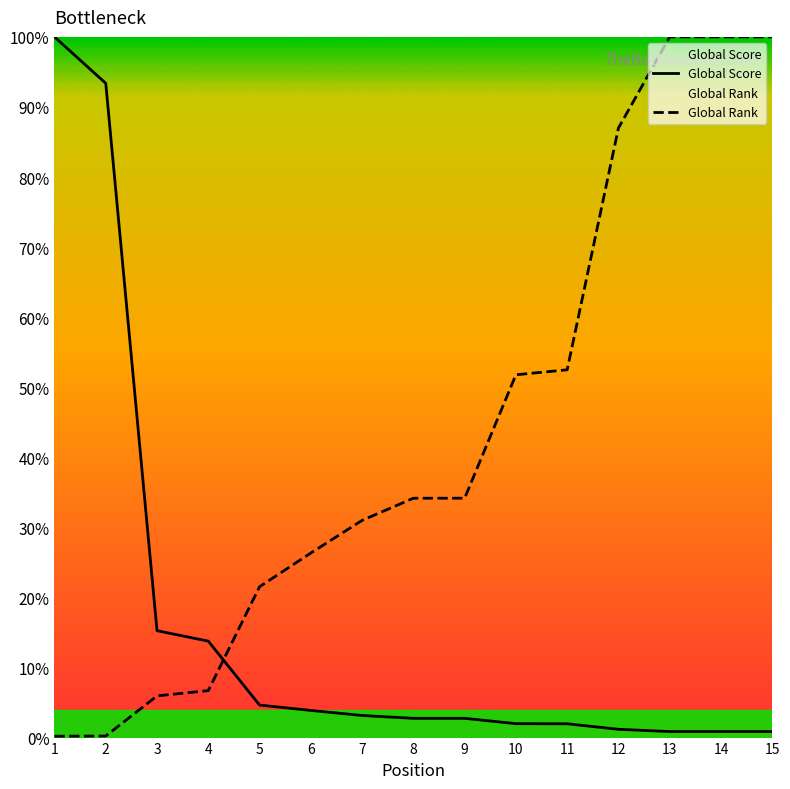

Which series ends up on top after the final intersection of Global Score and Global Rank?

Global Rank